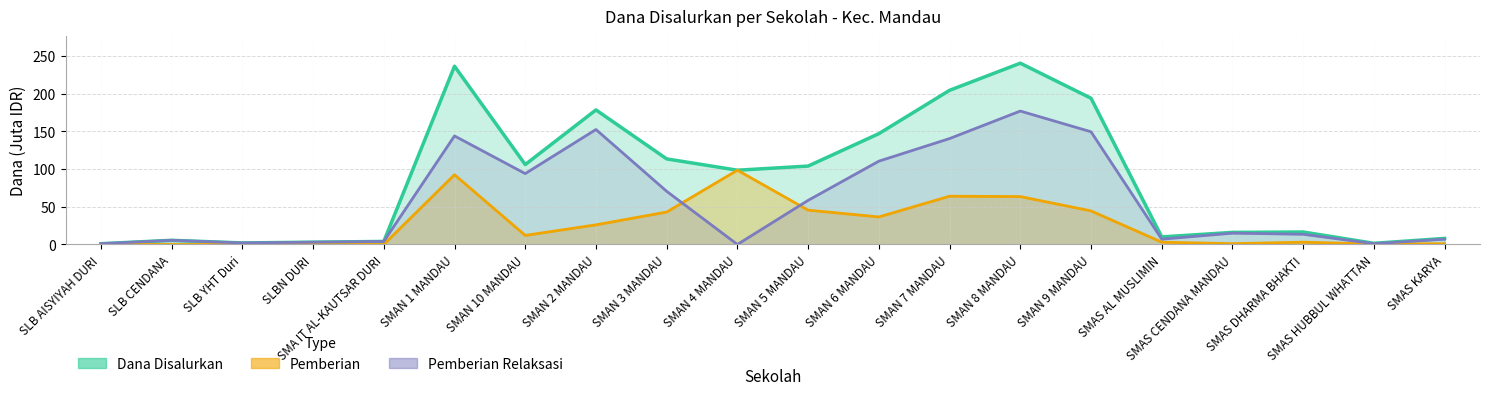

The value of Pemberian Relaksasi at SMAS HUBBUL WHATTAN is 1.0. True or false?

True